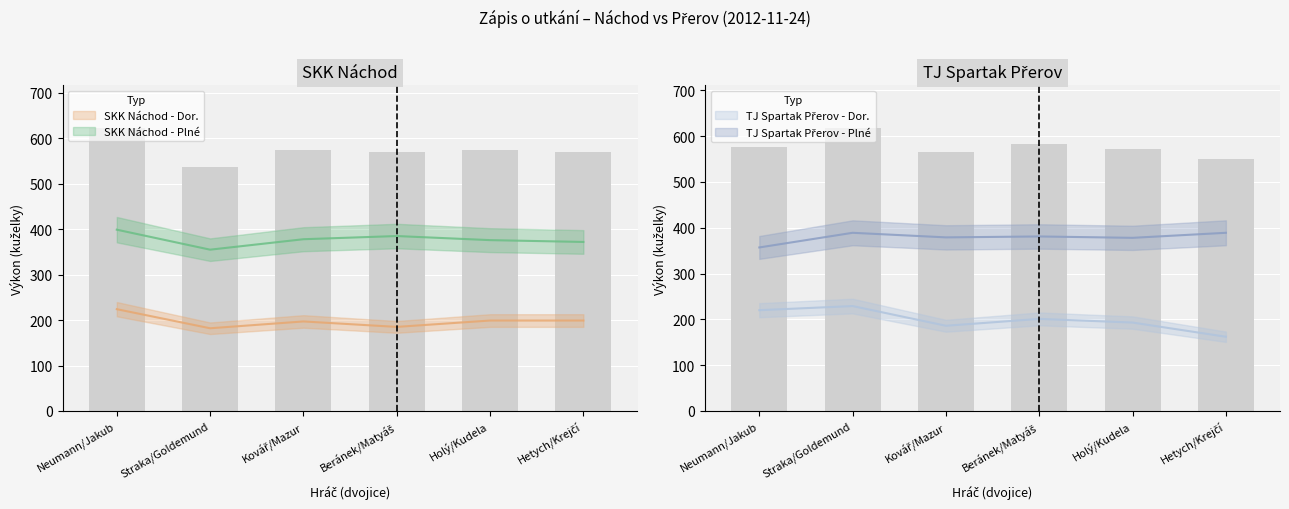

Reading left to right, extract all data points from this chart.

SKK Náchod - Plné: Neumann/Jakub=399	Straka/Goldemund=355	Kovář/Mazur=378	Beránek/Matyáš=385	Holý/Kudela=376	Hetych/Krejčí=372
SKK Náchod - Dor.: Neumann/Jakub=224	Straka/Goldemund=182	Kovář/Mazur=197	Beránek/Matyáš=185	Holý/Kudela=199	Hetych/Krejčí=199
TJ Spartak Přerov - Plné: Neumann/Jakub=357	Straka/Goldemund=389	Kovář/Mazur=379	Beránek/Matyáš=381	Holý/Kudela=378	Hetych/Krejčí=389
TJ Spartak Přerov - Dor.: Neumann/Jakub=220	Straka/Goldemund=229	Kovář/Mazur=186	Beránek/Matyáš=201	Holý/Kudela=193	Hetych/Krejčí=162